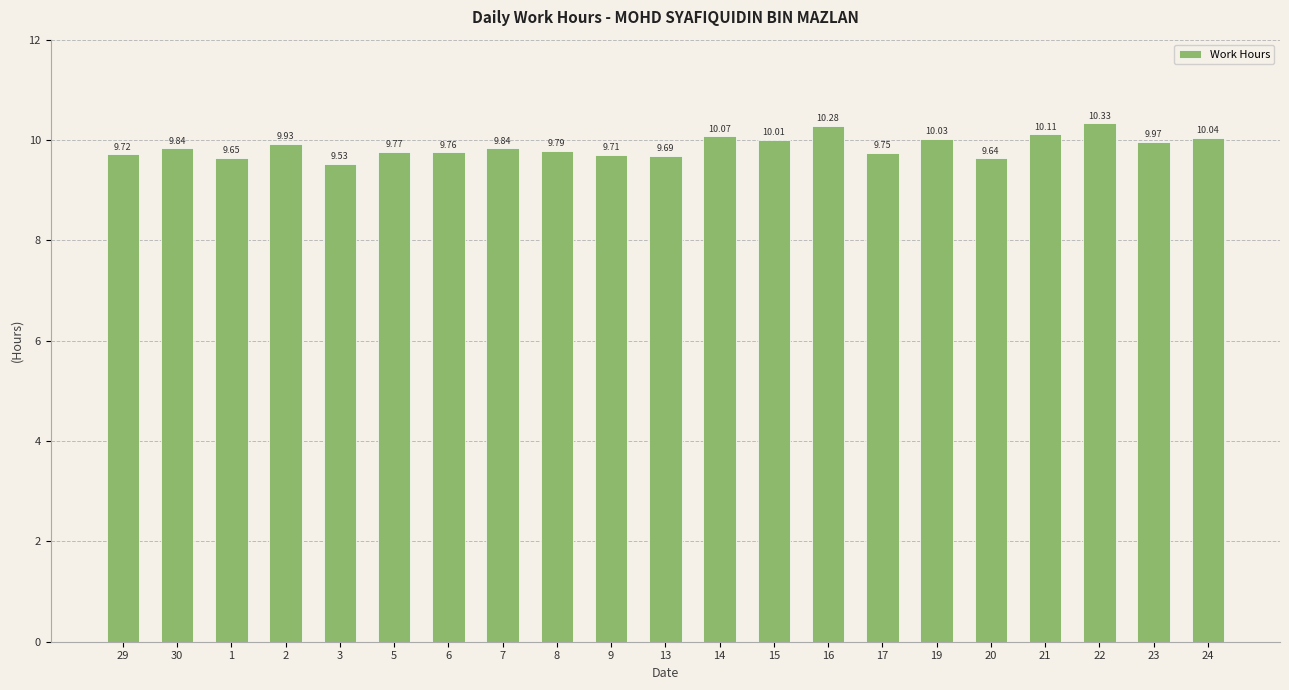

Is it true that the value at 22 is 3.7?

False